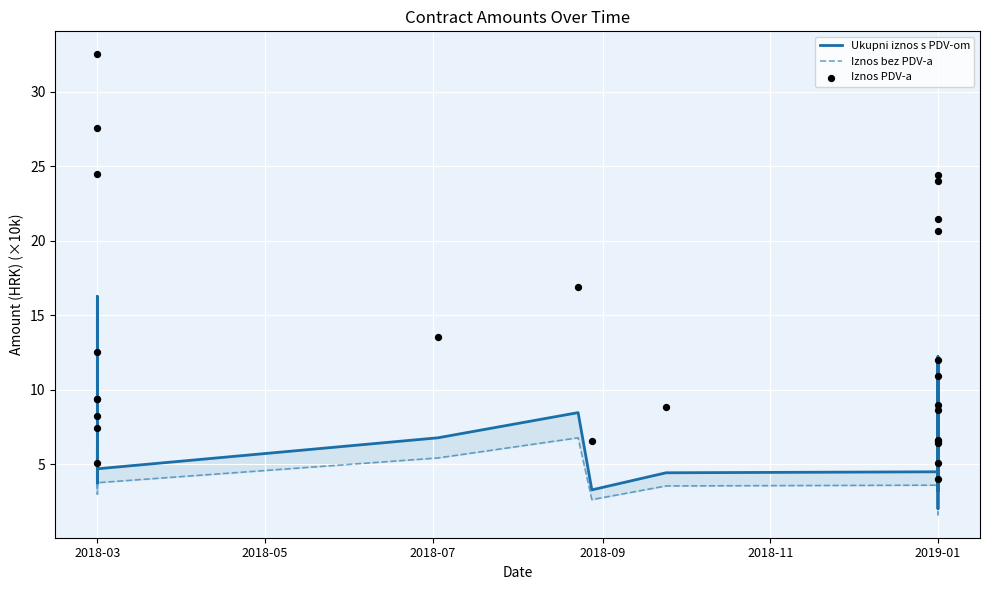

At how many categories does at least one series exceed 27?

2